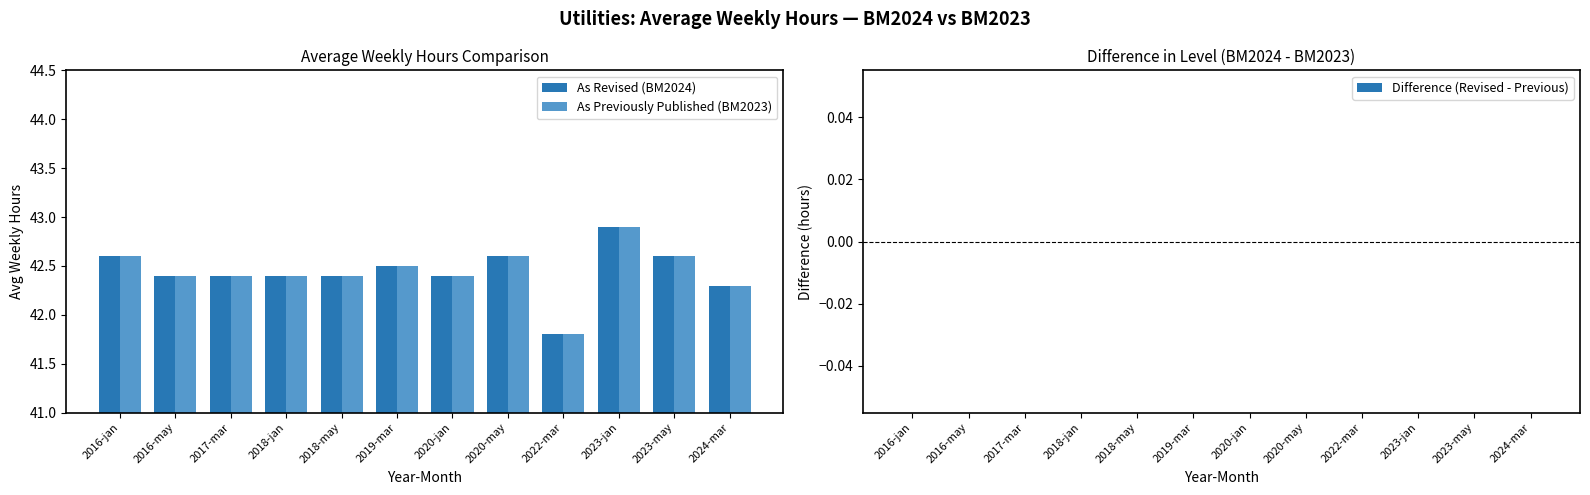

What is the minimum value for As Revised (BM2024)?

41.8